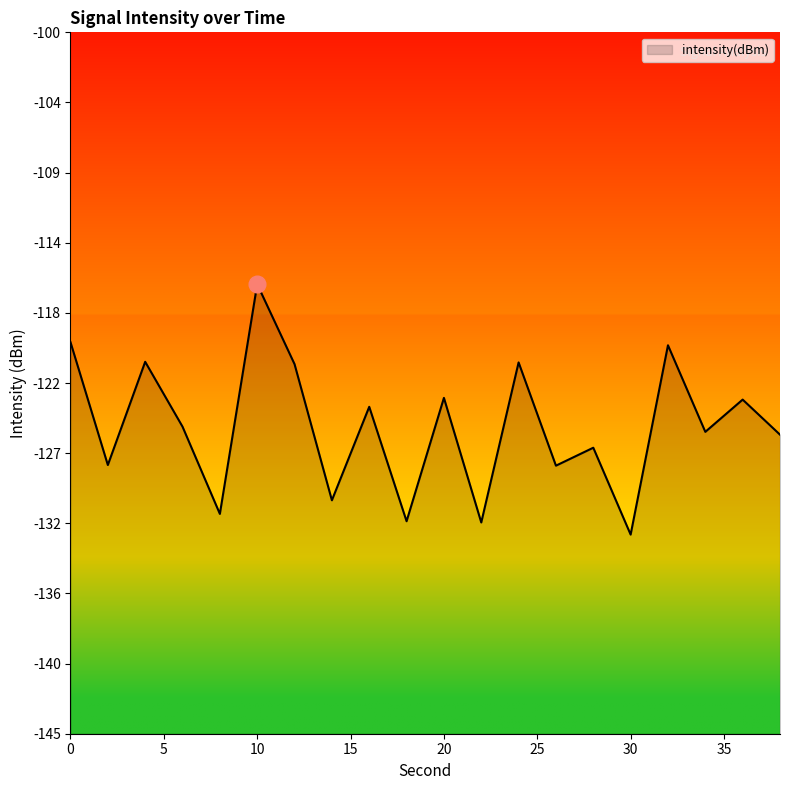

Reading right to left, transcribe all the data shown in this chart.

38=-125.8	36=-123.6	34=-125.6	32=-120.1	30=-132.2	28=-126.7	26=-127.8	24=-121.2	22=-131.4	20=-123.5	18=-131.4	16=-124.0	14=-130.0	12=-121.3	10=-116.2	8=-130.9	6=-125.3	4=-121.1	2=-127.8	0=-119.9